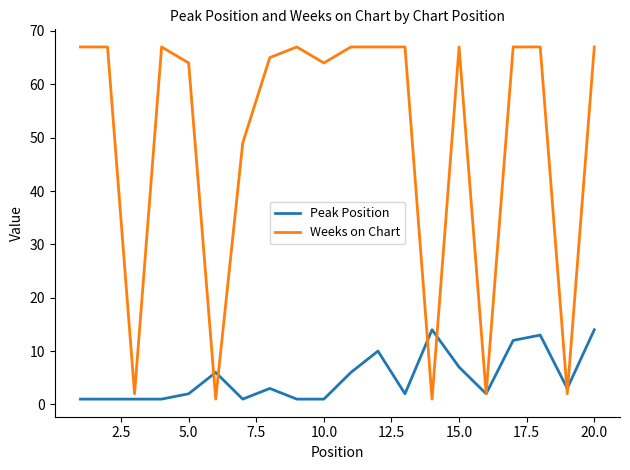

Rank the series by their maximum value, from lowest to highest.

Peak Position, Weeks on Chart